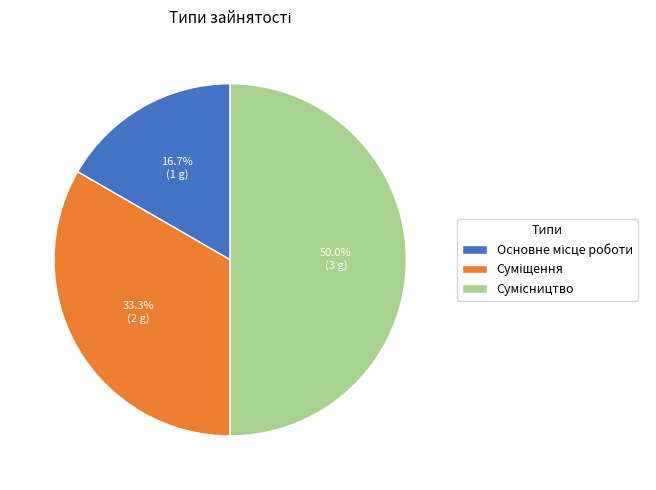

Does Основне місце роботи account for over 50% of the chart?

No